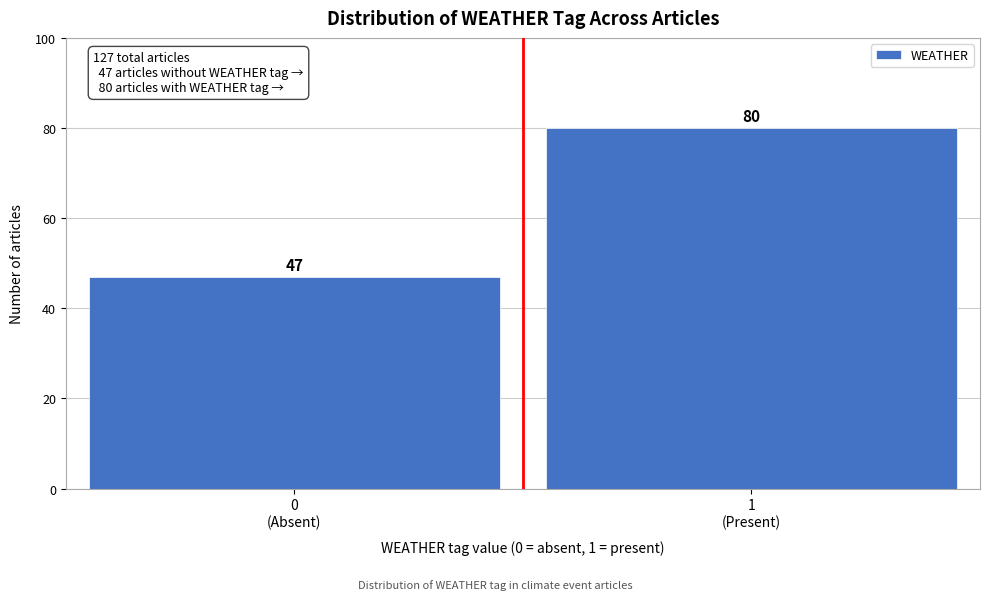

Reading right to left, what are all the values shown in this chart?

80	47